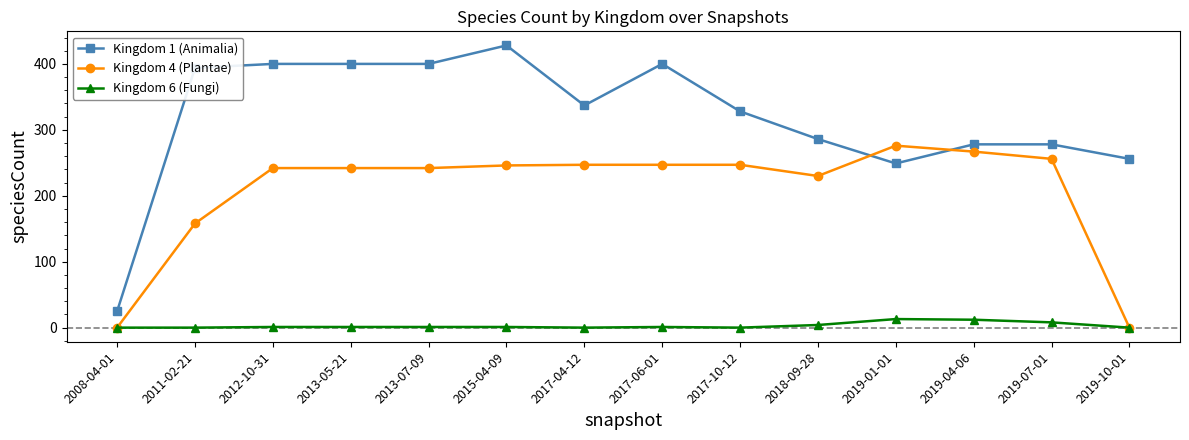

What is the maximum value shown in the chart?

428